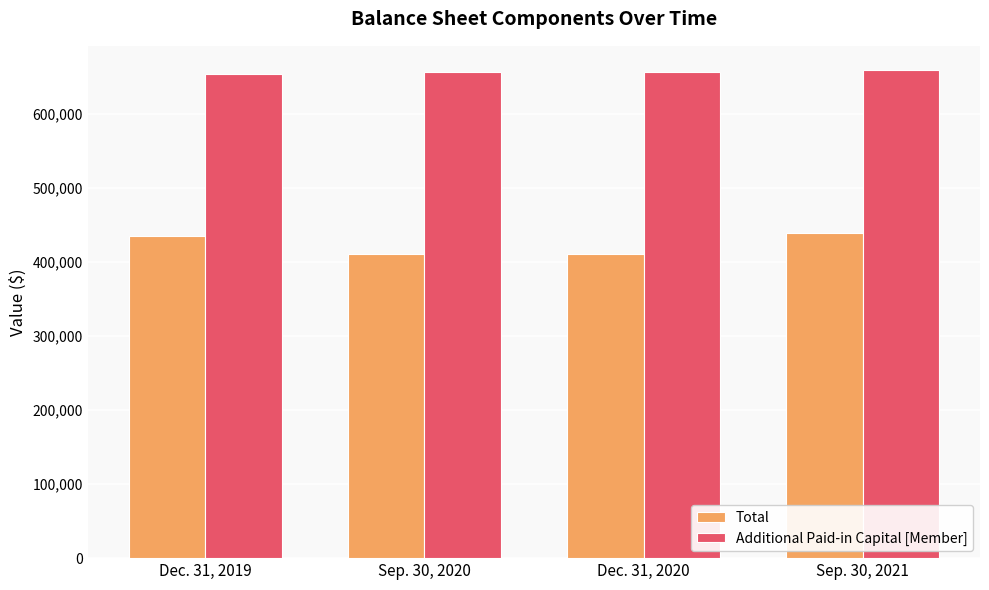

How many bars are there in each group?

2